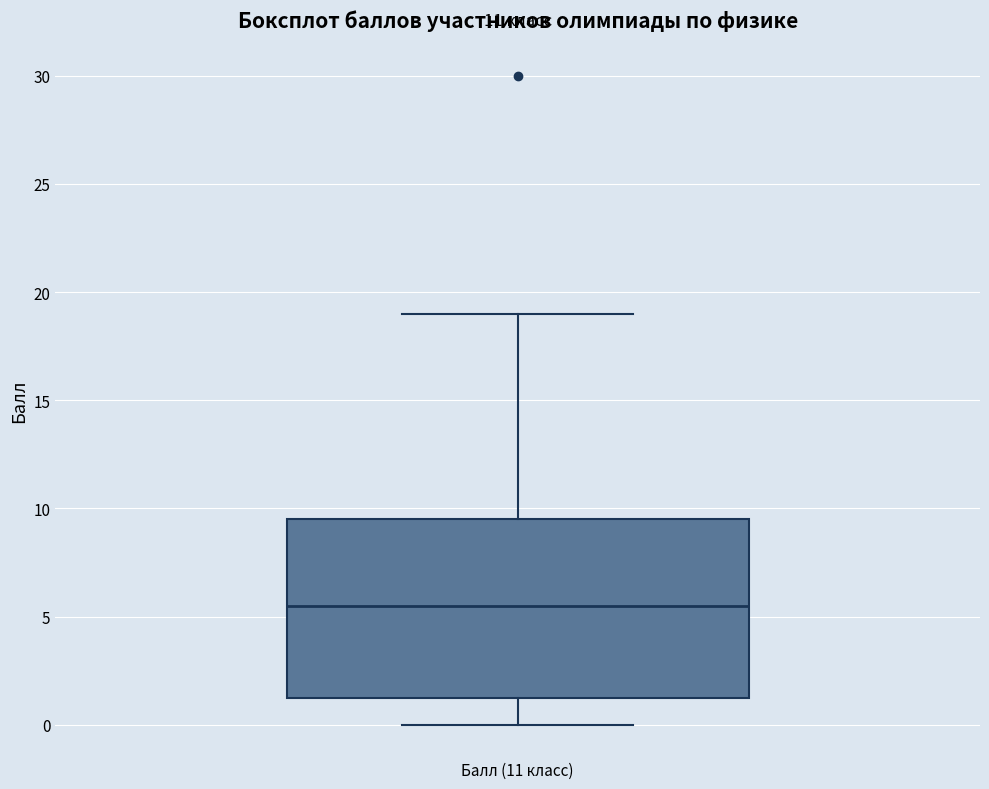

Transcribe this box plot: give where the median line is, the range the box spans, and where the two whiskers end, as read against the y-axis. The values are not printed on the chart, so give them approximately, as read against the axis.

median 5.5, box 1.5 to 9.5, whiskers 0.0 to 19.0